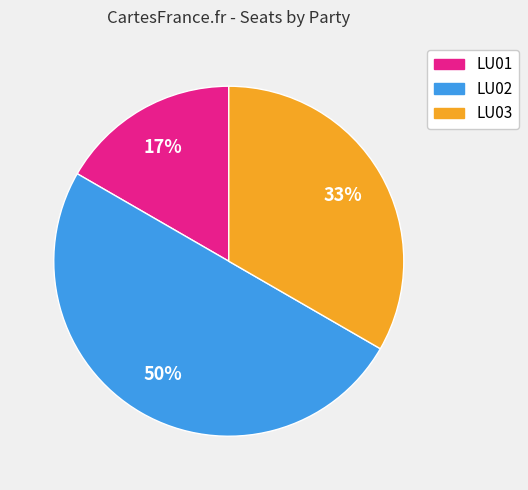

Which has a higher value, LU01 or LU02?

LU02